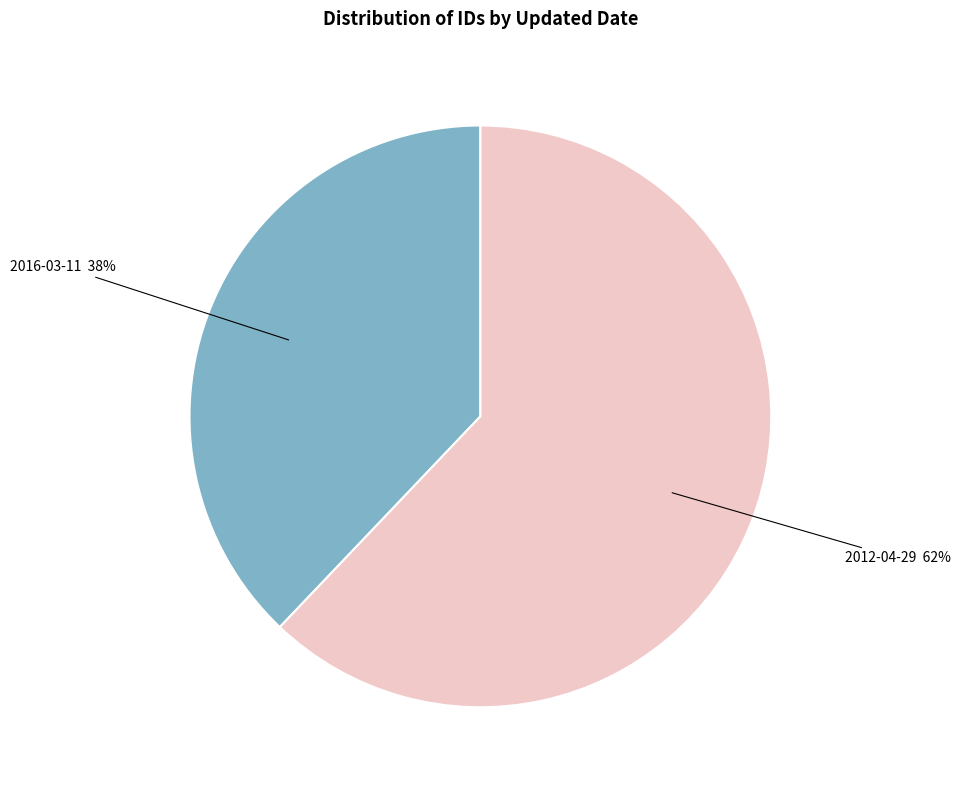

Is there any slice that represents more than half of the pie?

Yes